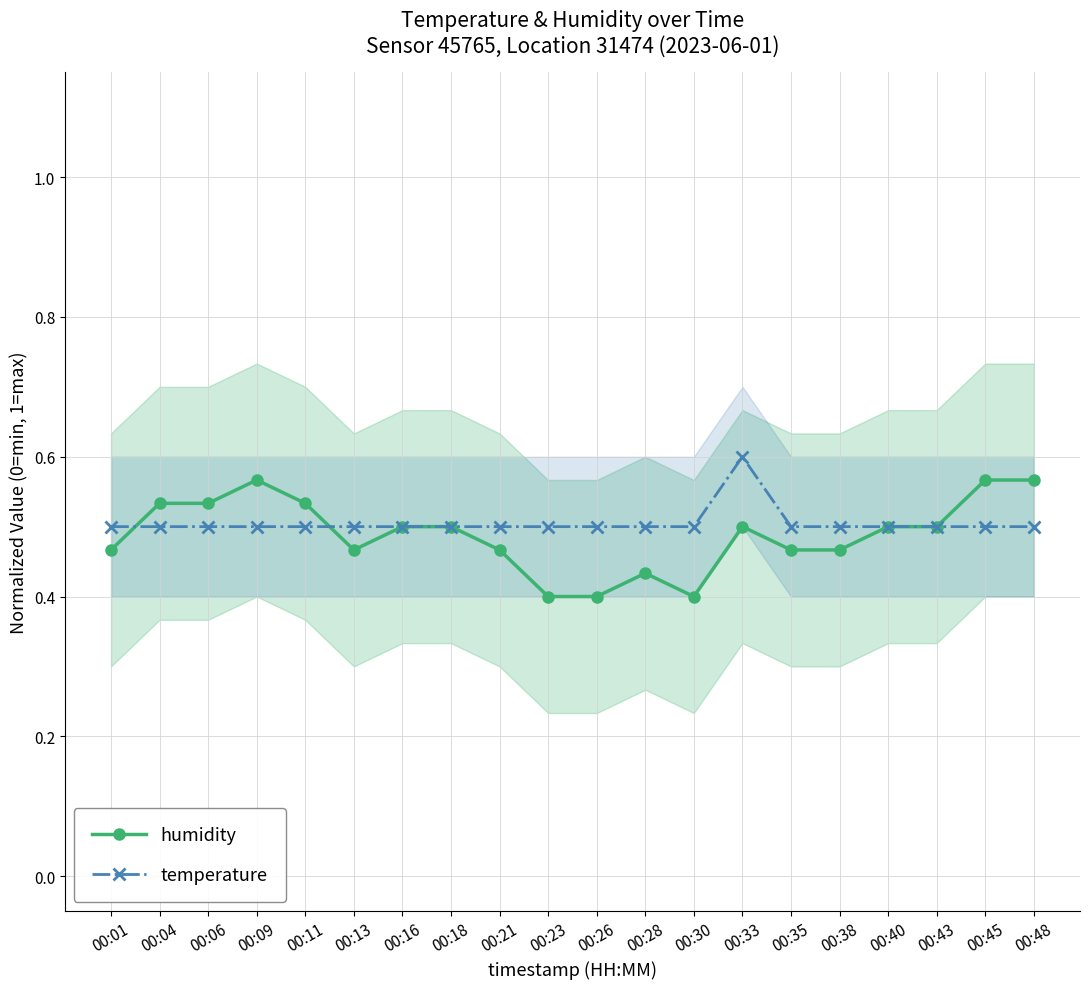

How many series are shown in this chart?

2